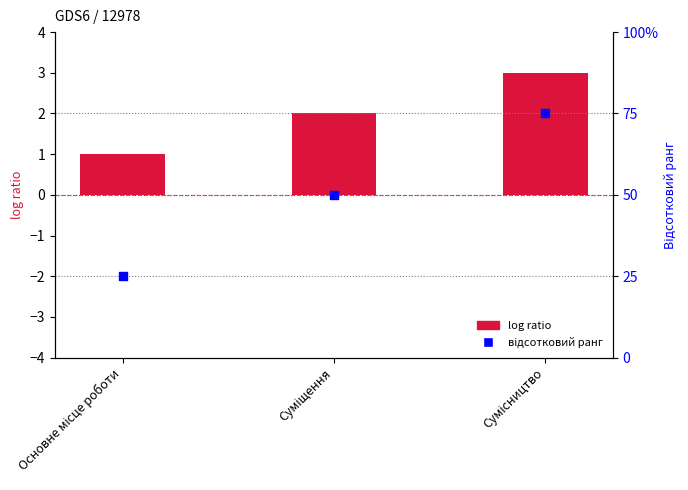

What is the total value across all series at Основне місце роботи?

26